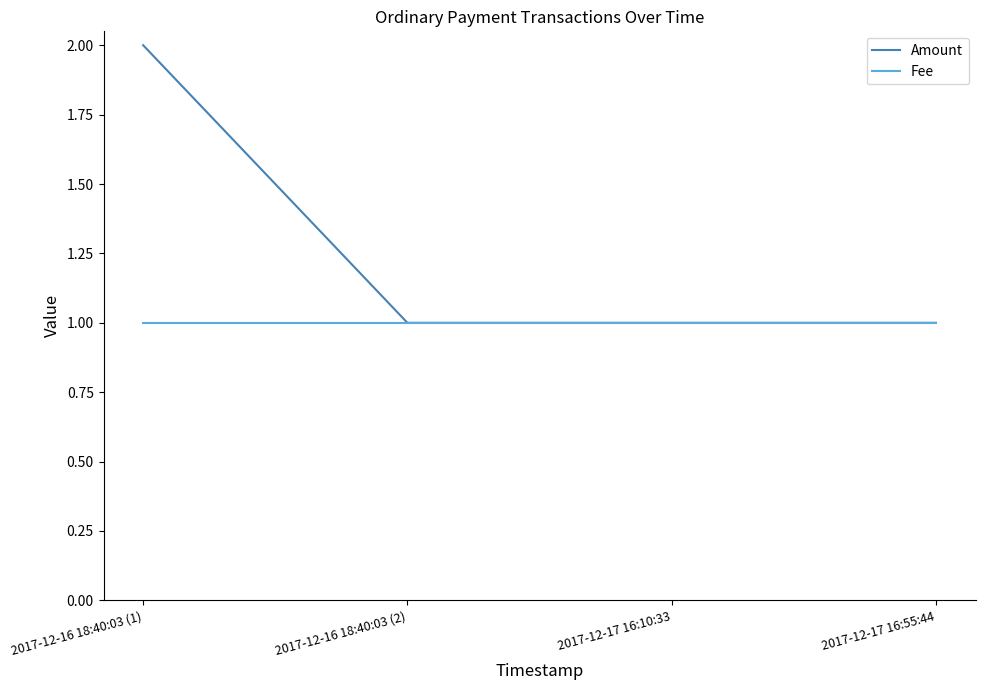

Reading left to right, what are all the values shown in this chart?

Amount: 2017-12-16 18:40:03 (1)=2	2017-12-16 18:40:03 (2)=1	2017-12-17 16:10:33=1	2017-12-17 16:55:44=1
Fee: 2017-12-16 18:40:03 (1)=1	2017-12-16 18:40:03 (2)=1	2017-12-17 16:10:33=1	2017-12-17 16:55:44=1